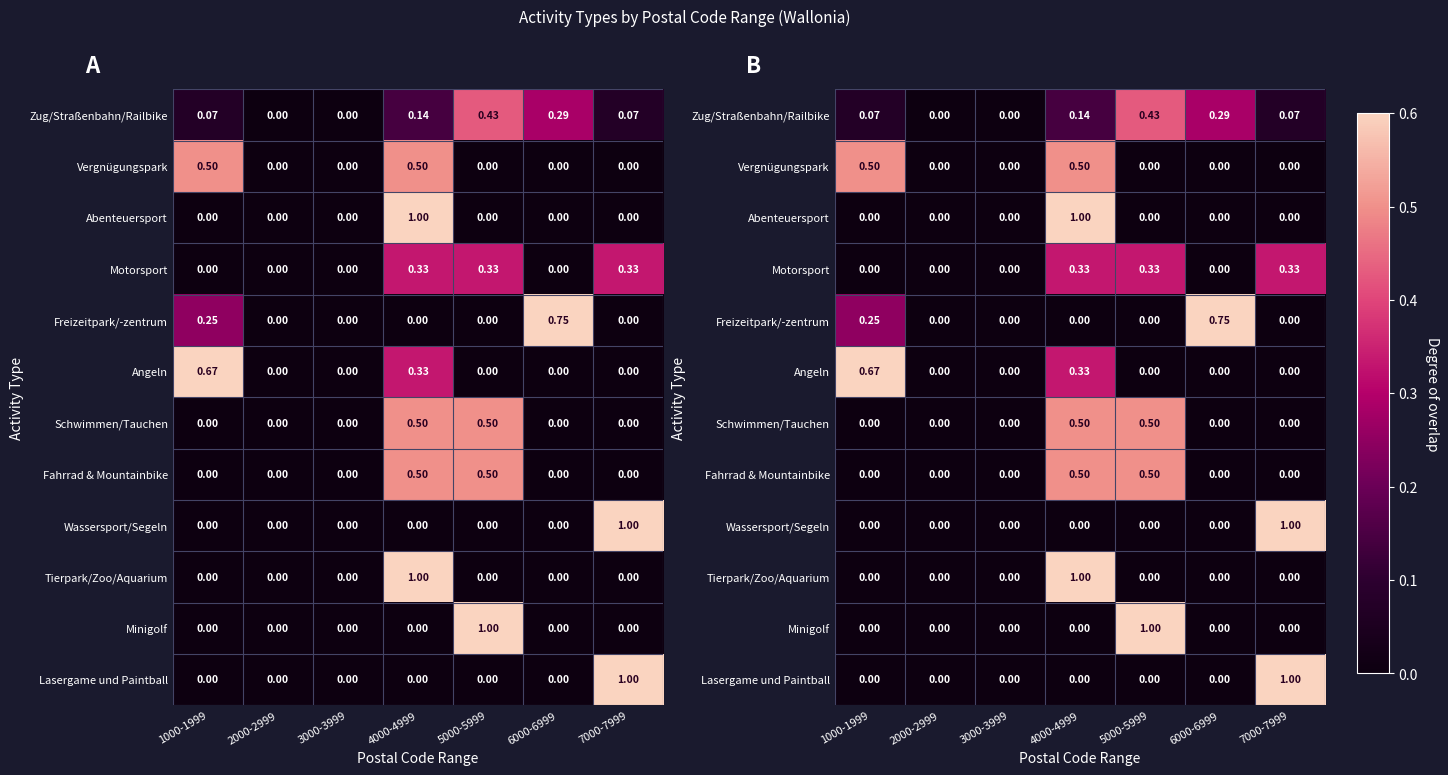

Is it true that Minigolf equals 1.0 at 5000-5999?

True